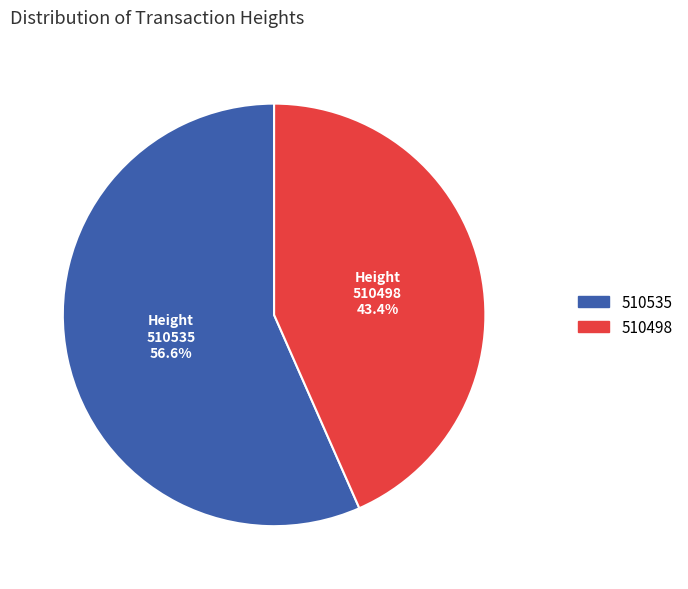

True or false: 510498 accounts for 43% of the total.

True